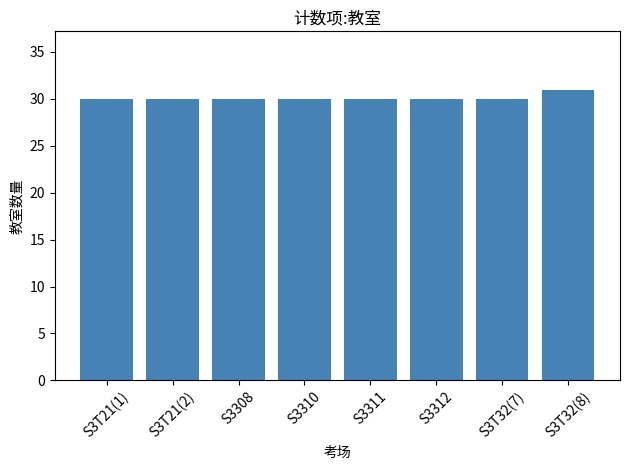

How many bars are there in total?

8